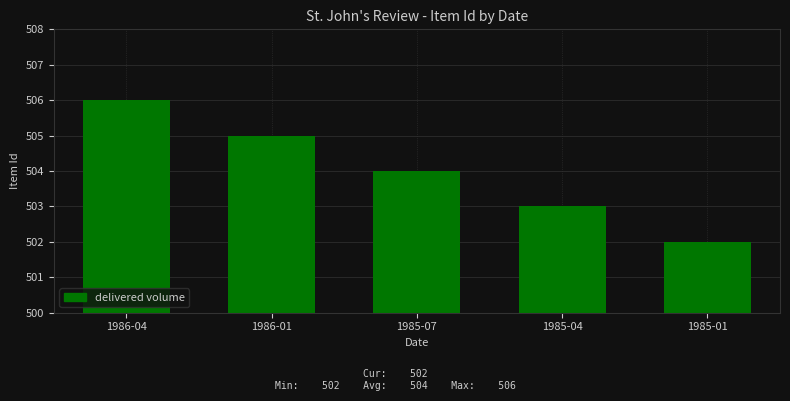

Reading right to left, extract all data points from this chart.

502	503	504	505	506